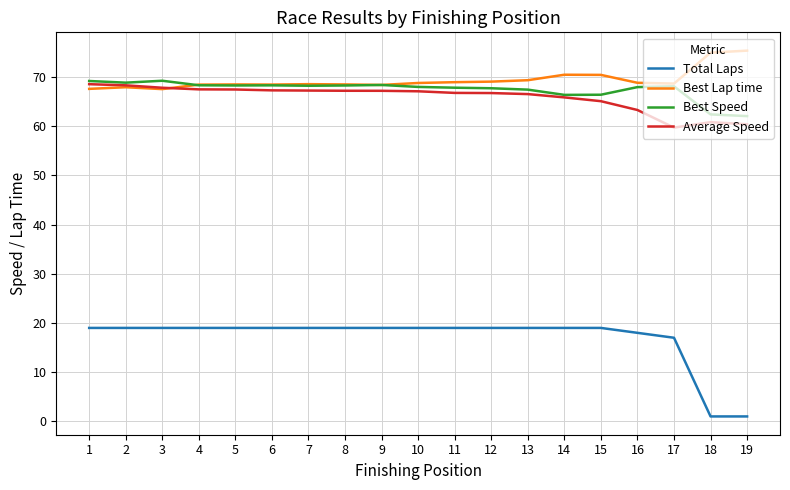

Which series has the largest total across all categories?

Best Lap time